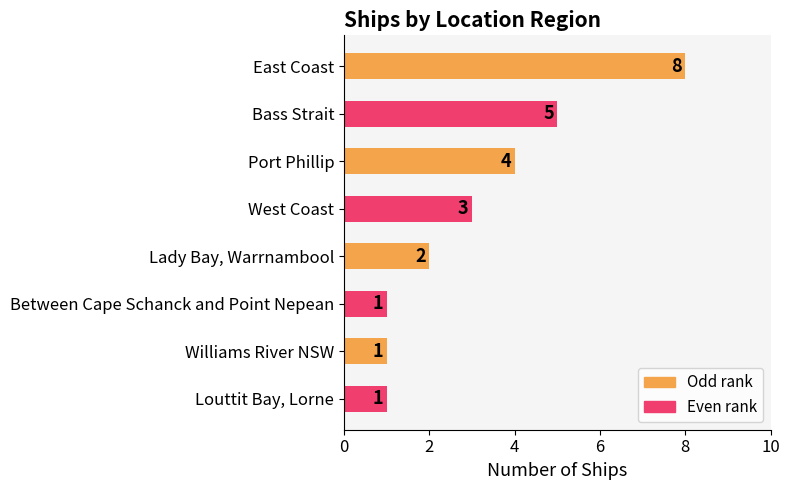

What is the difference between the maximum and second lowest values?

7